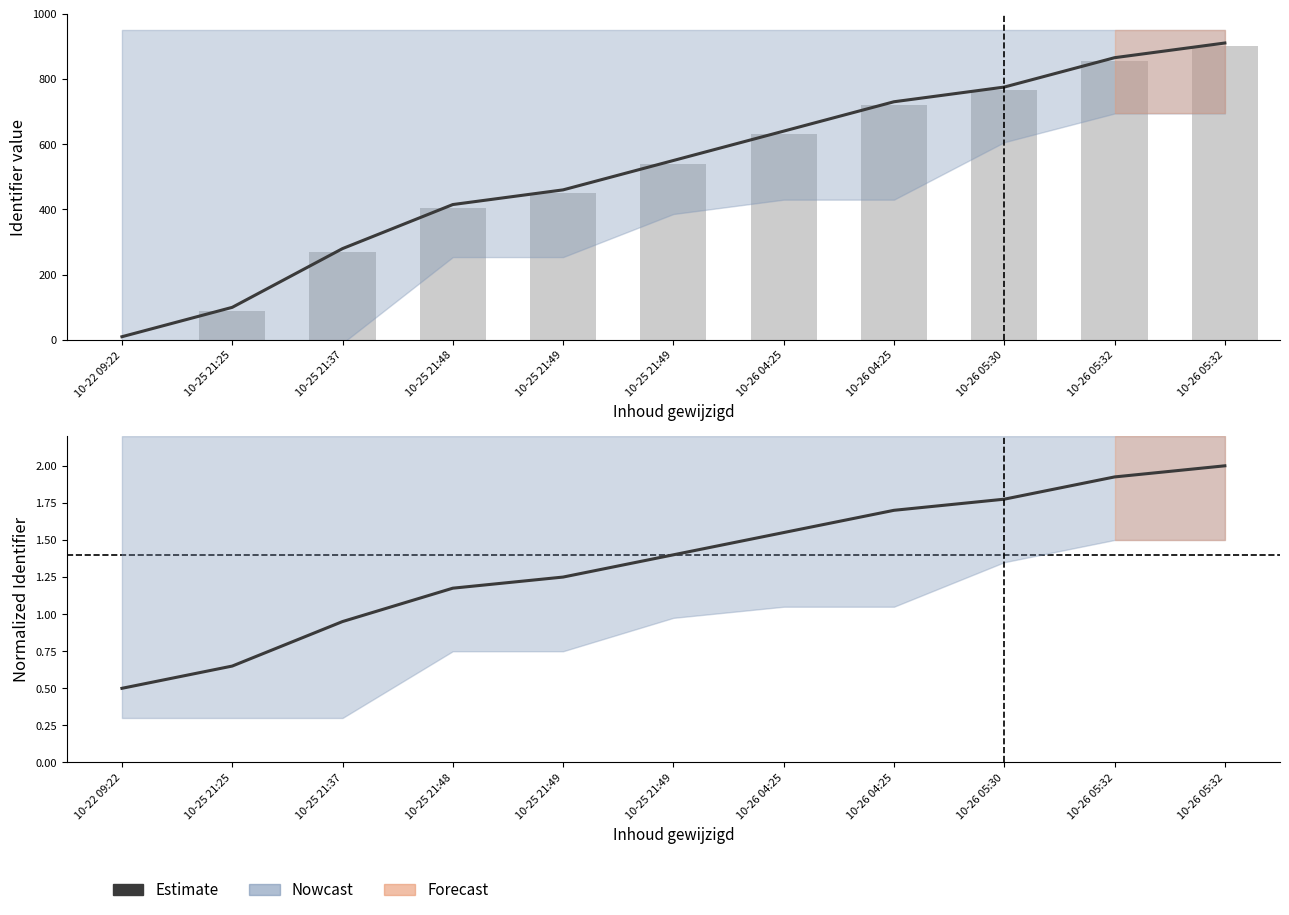

Between 10-25 21:49 and 10-26 05:32, which is larger?

10-26 05:32